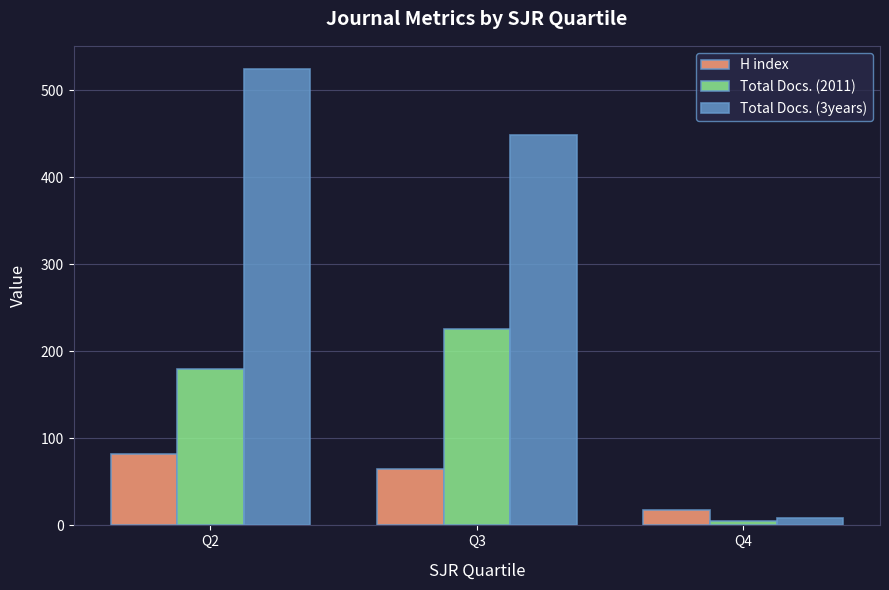

The Total Docs. (3years) series shows 583.8 at Q3. True or false?

False